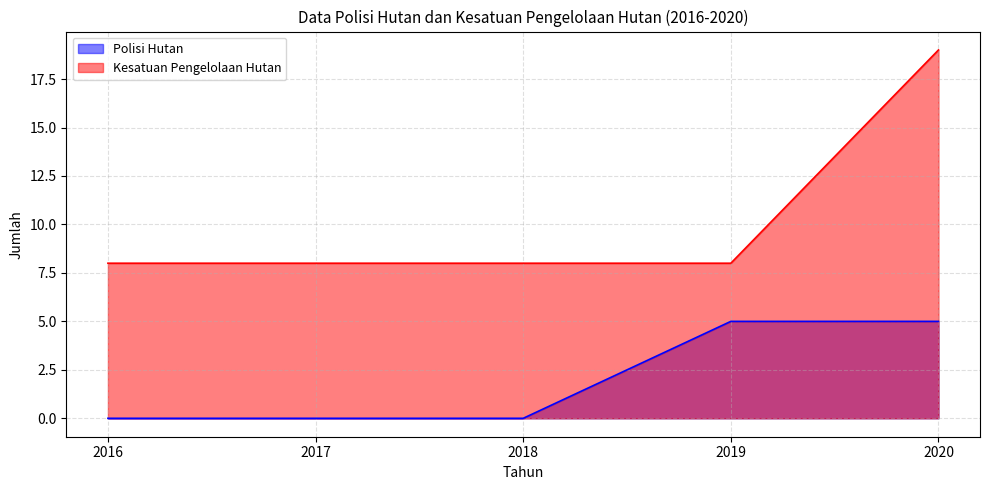

True or false: Kesatuan Pengelolaan Hutan and Polisi Hutan cross at least once.

False